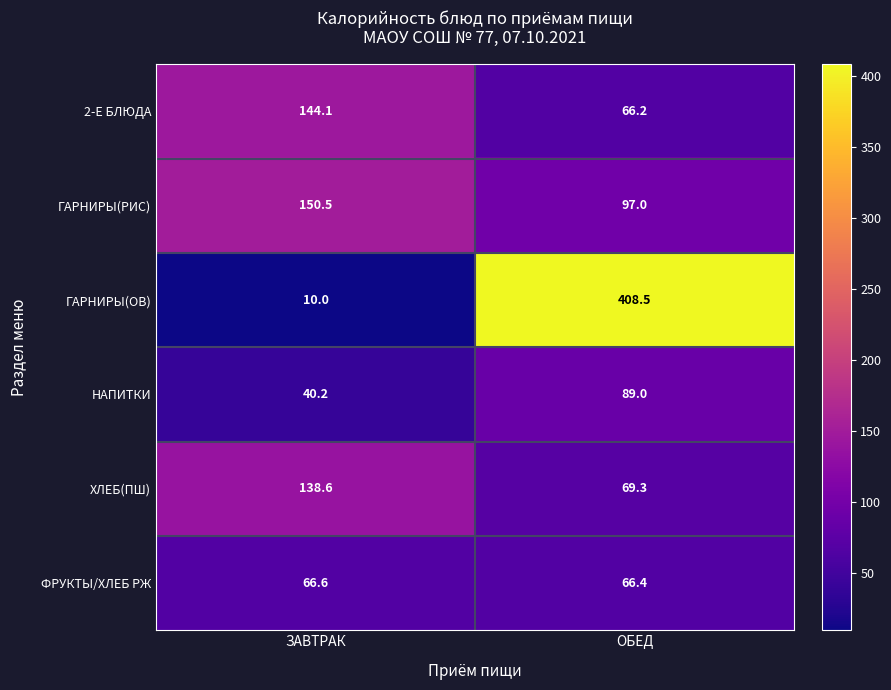

What value does the ХЛЕБ(ПШ) series have at ОБЕД?

69.3